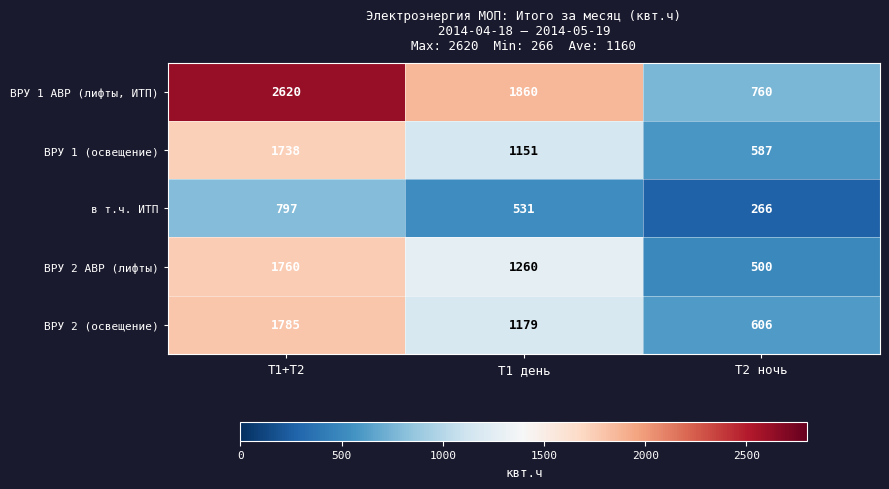

At Т1 день, list the series in order from largest to smallest.

ВРУ 1 АВР (лифты, ИТП), ВРУ 2 АВР (лифты), ВРУ 2 (освещение), ВРУ 1 (освещение), в т.ч. ИТП